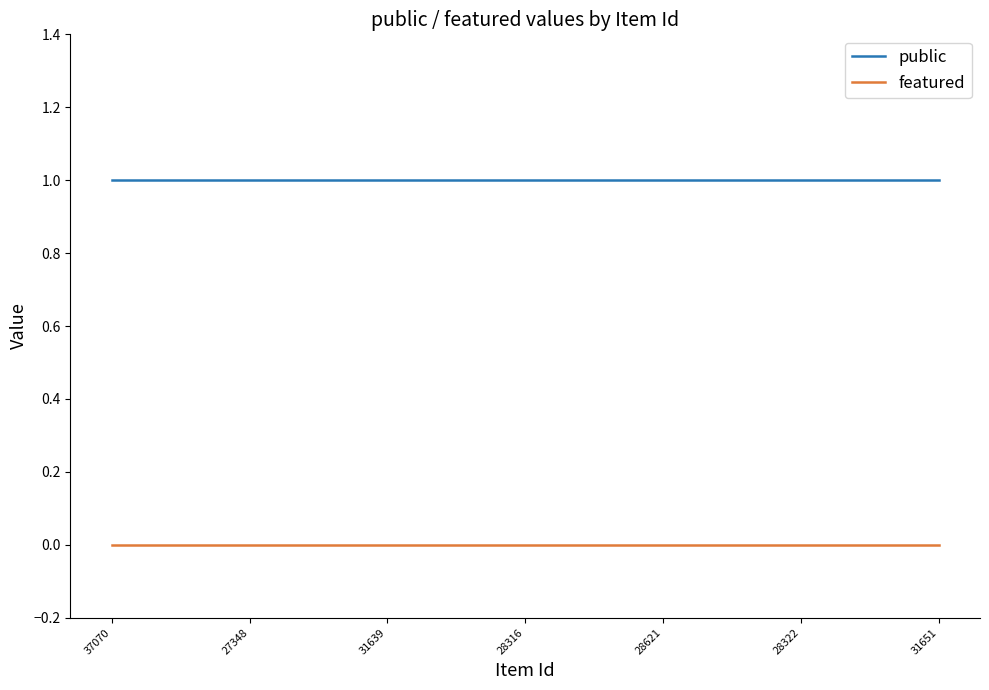

List the series in order of their peak value, lowest first.

featured, public